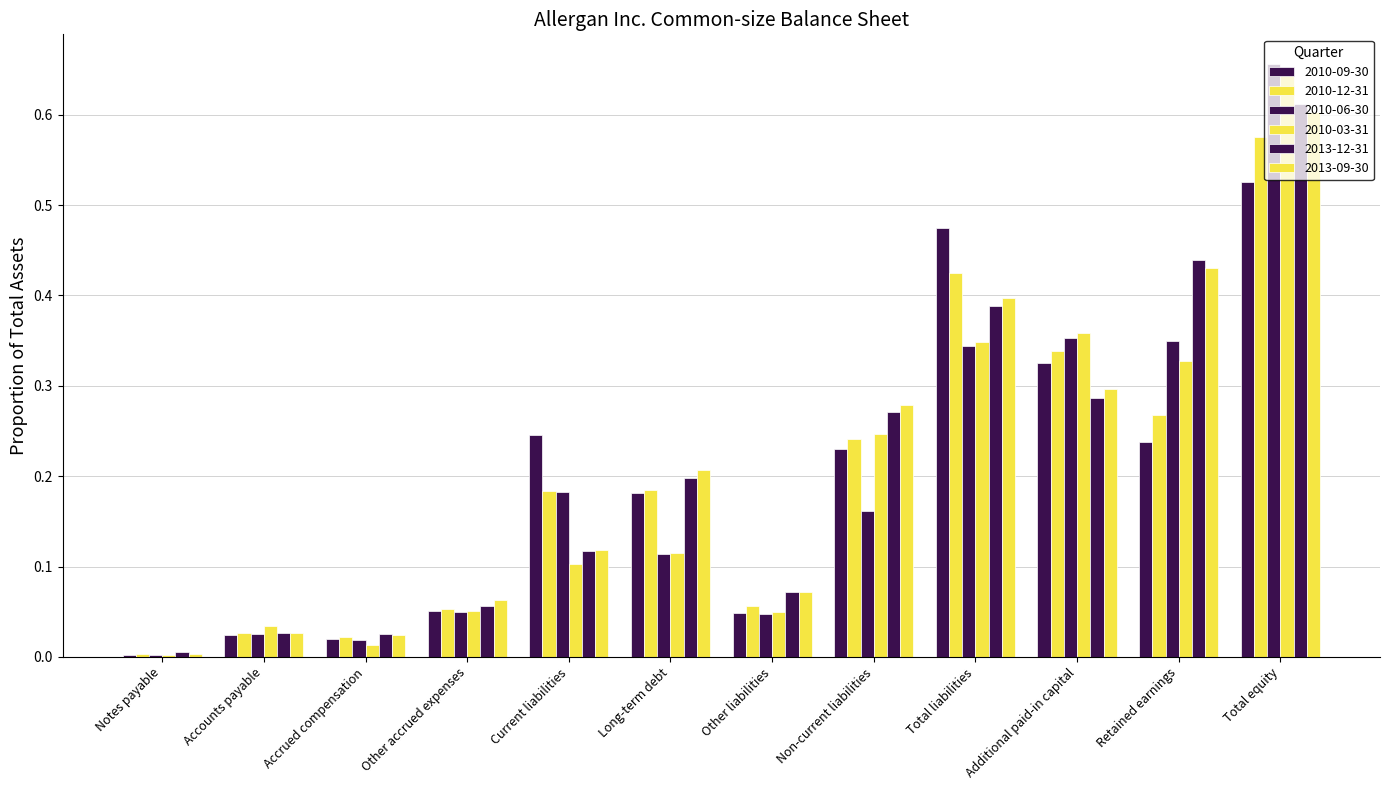

How many groups of bars are there?

12